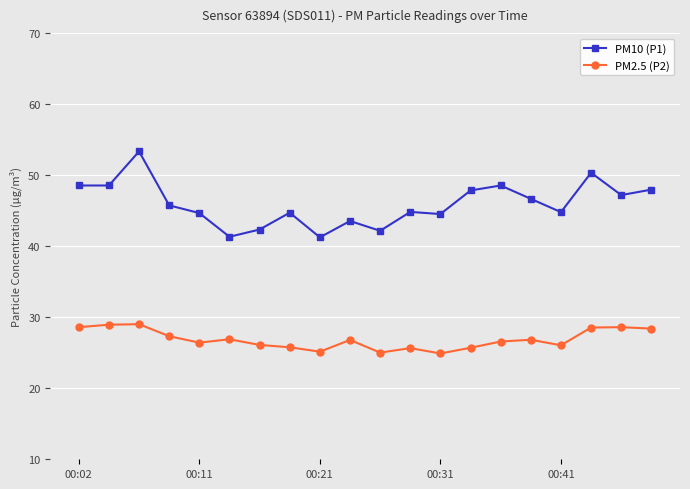

True or false: PM10 (P1) and PM2.5 (P2) intersect in this chart.

False